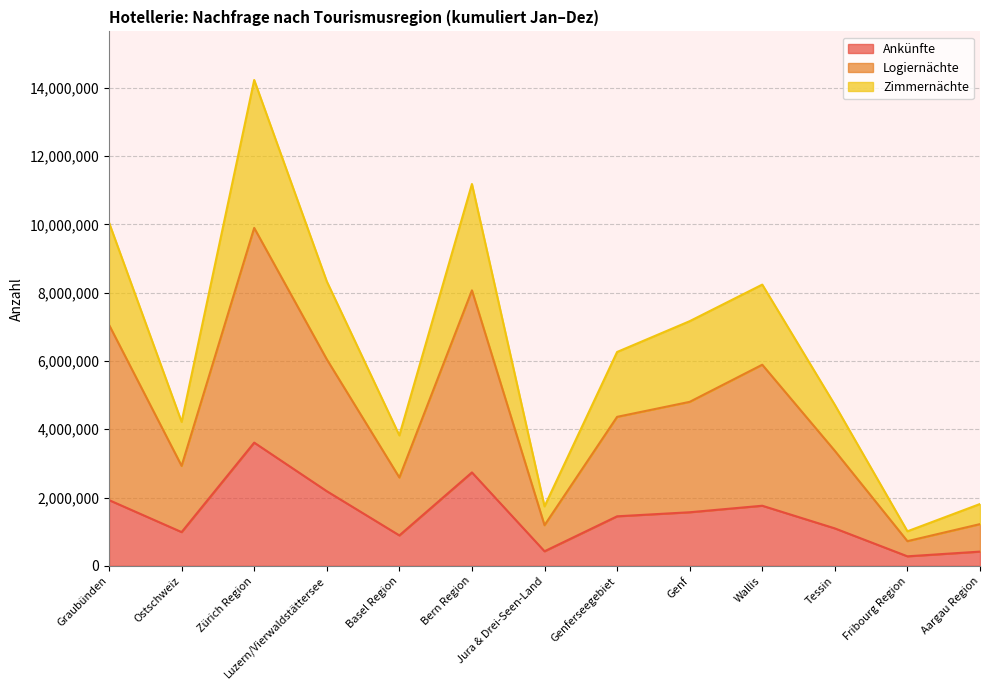

In Zimmernächte, how many points are higher than both neighbors (excluding endpoints)?

3